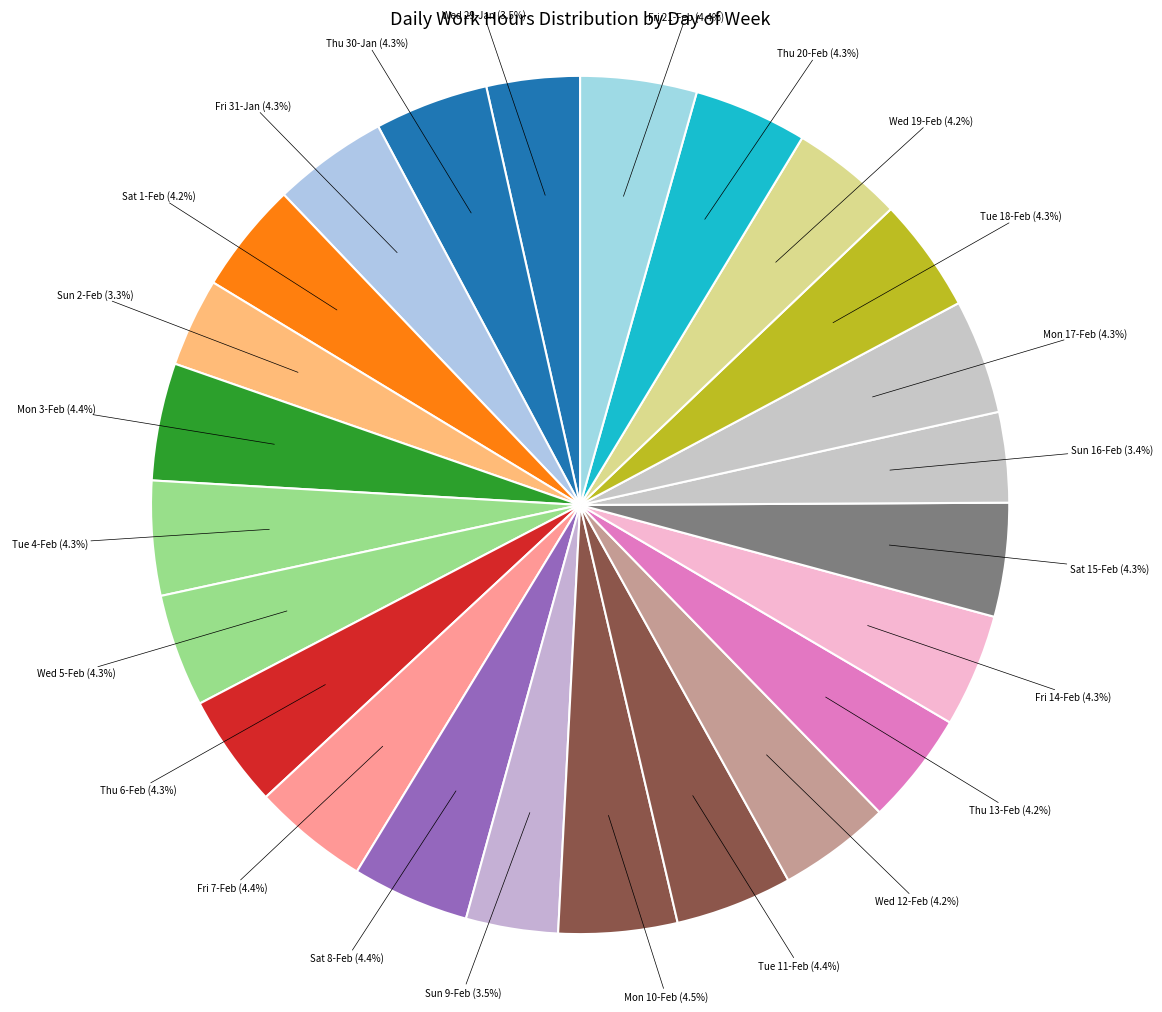

Is there a majority slice in this chart?

No